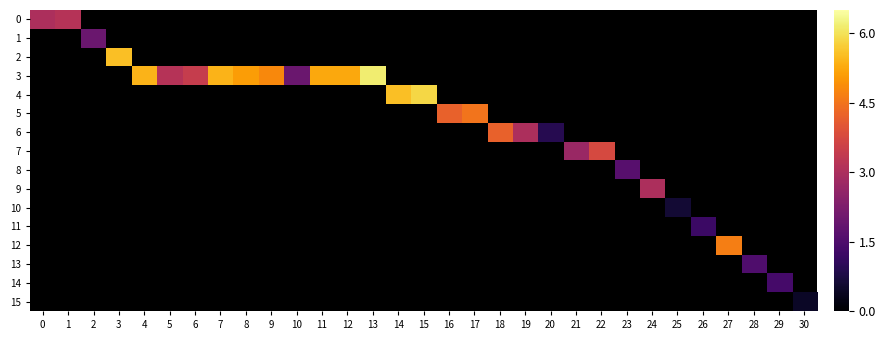

List the labels in order of 14 value, smallest first.

0, 1, 2, 3, 4, 5, 6, 7, 8, 9, 10, 11, 12, 13, 14, 15, 16, 17, 18, 19, 20, 21, 22, 23, 24, 25, 26, 27, 28, 29, 30